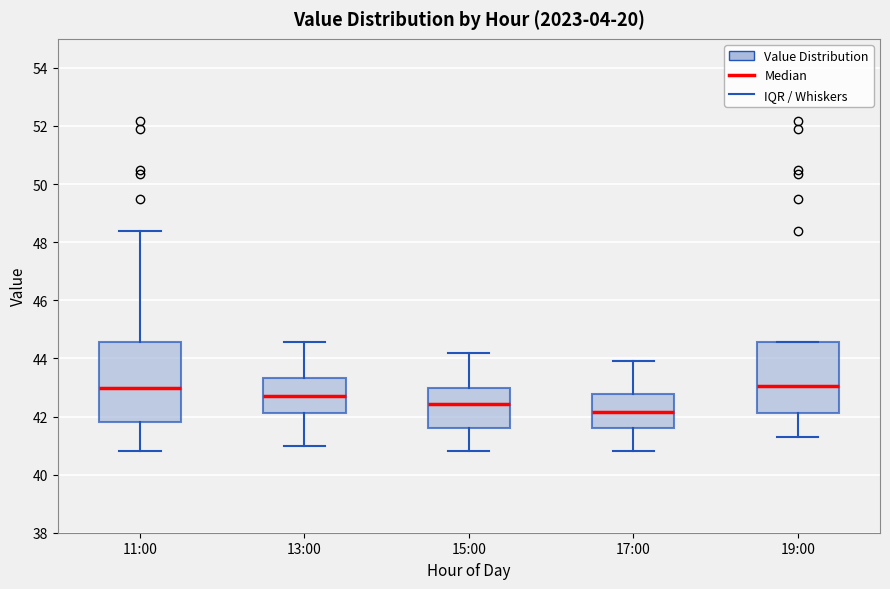

Which box is the tallest, from its lower edge to its upper edge?

11:00